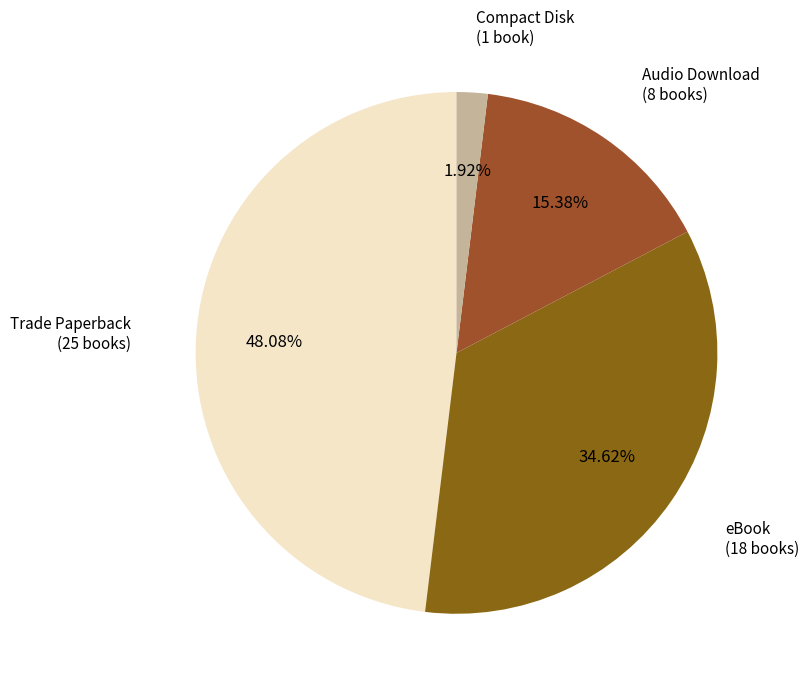

Rank the categories by value from highest to lowest.

Trade Paperback, eBook, Audio Download, Compact Disk